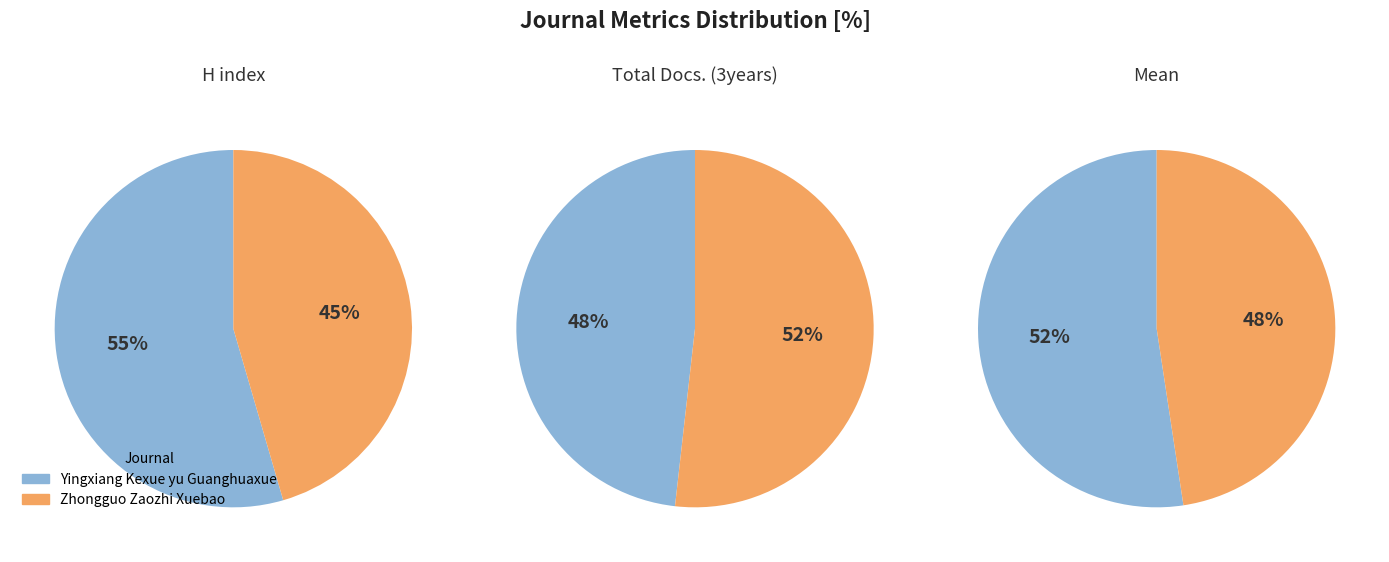

True or false: Yingxiang Kexue yu Guanghuaxue accounts for 60% of the total.

False